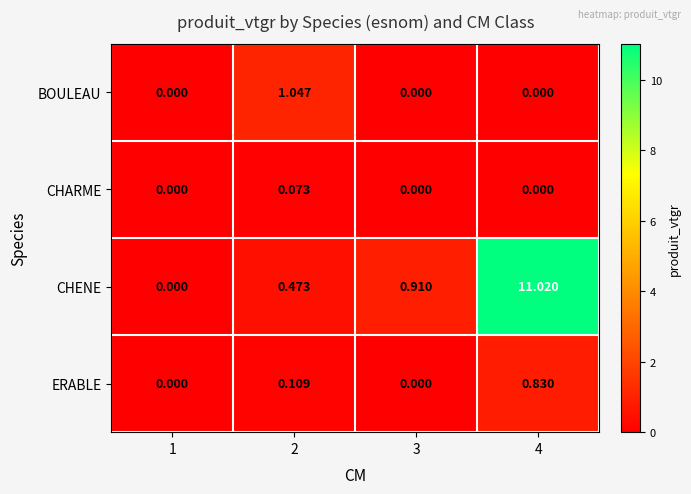

At how many categories does at least one series exceed 10?

1